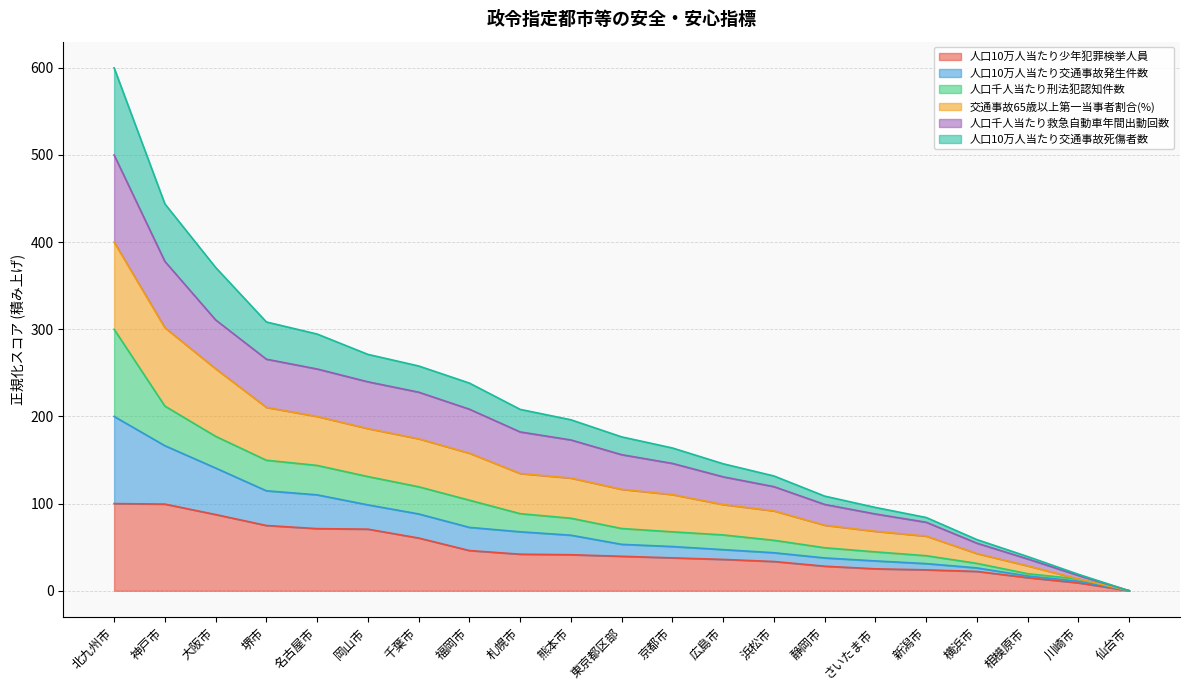

At which category is the sum across all series the highest?

北九州市